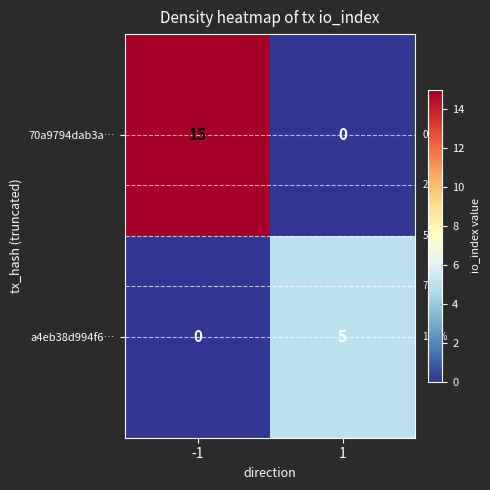

What is the sum of all a4eb38d994f6… values?

5